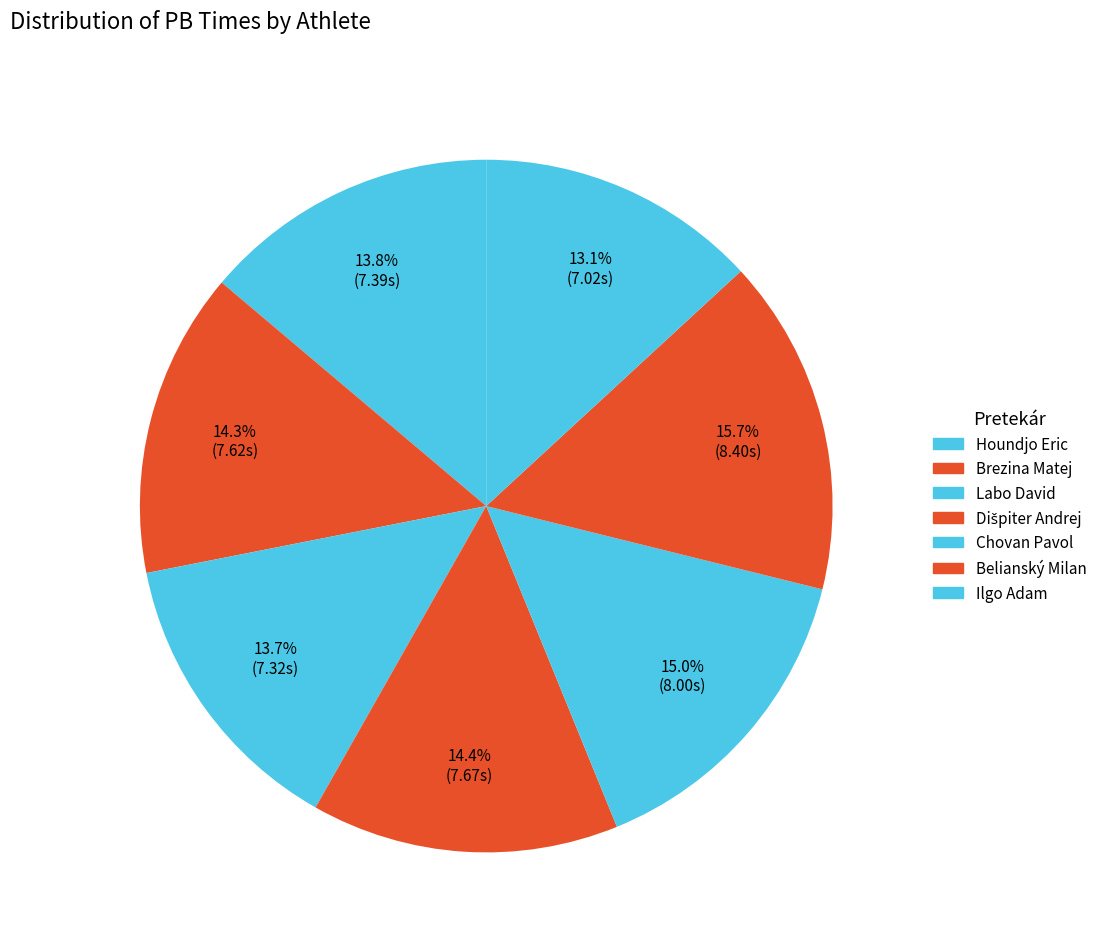

What percentage is the Labo David slice, to the nearest percent?

14%